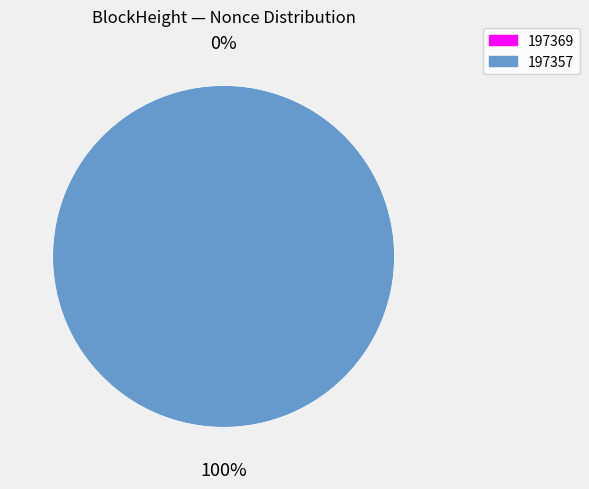

The 197369 slice represents 0% of the pie. True or false?

True